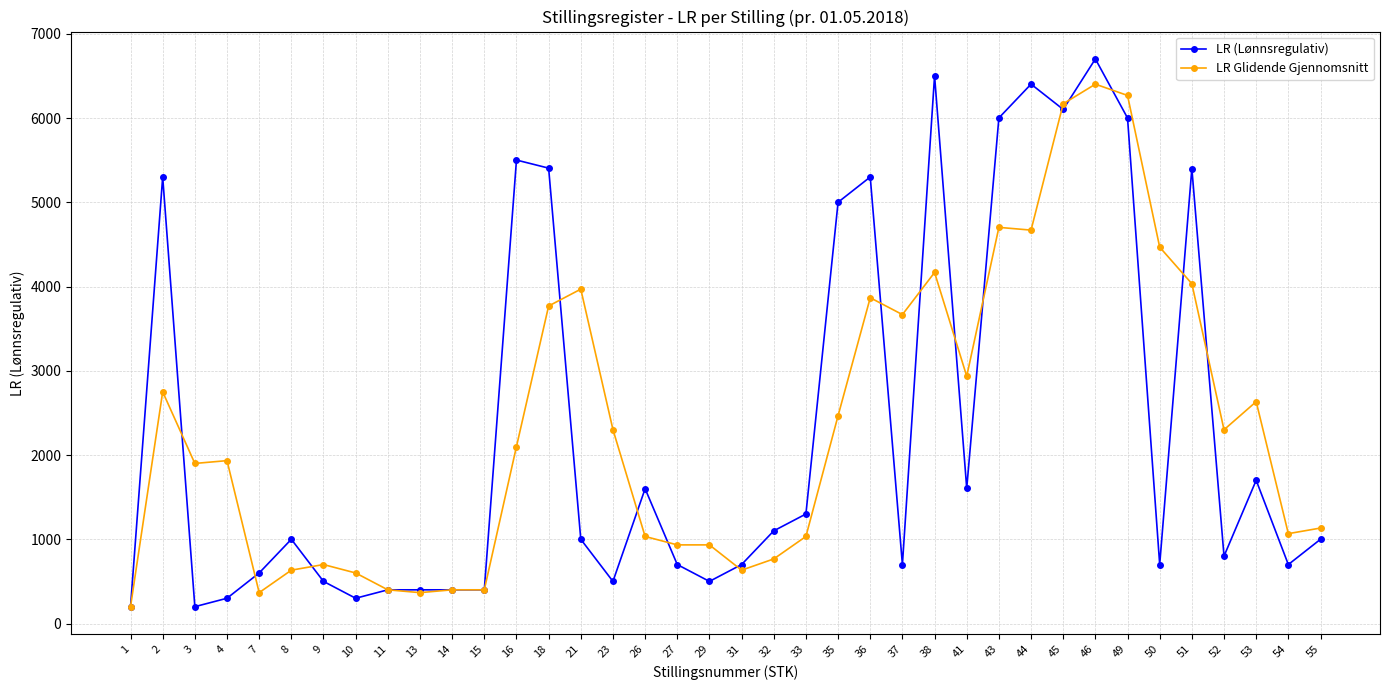

What is the total value across all series at 16?

7603.3